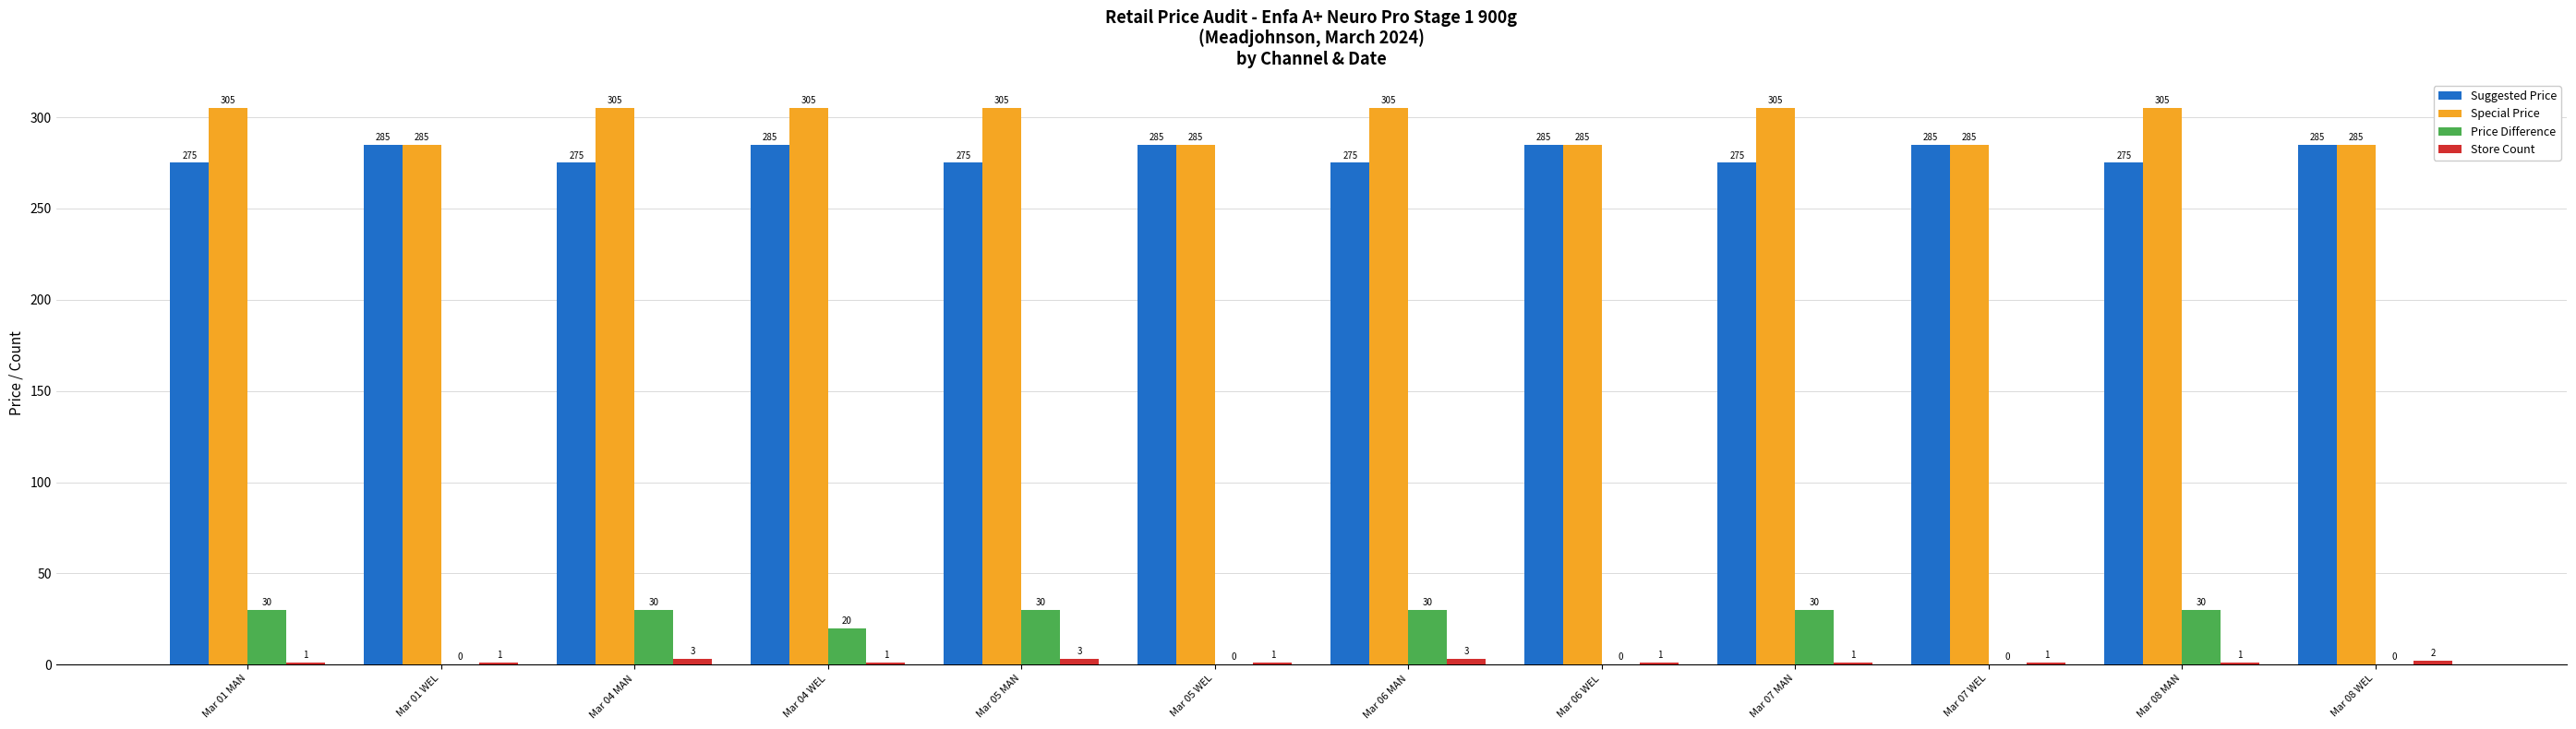

What is the maximum value shown in the chart?

305